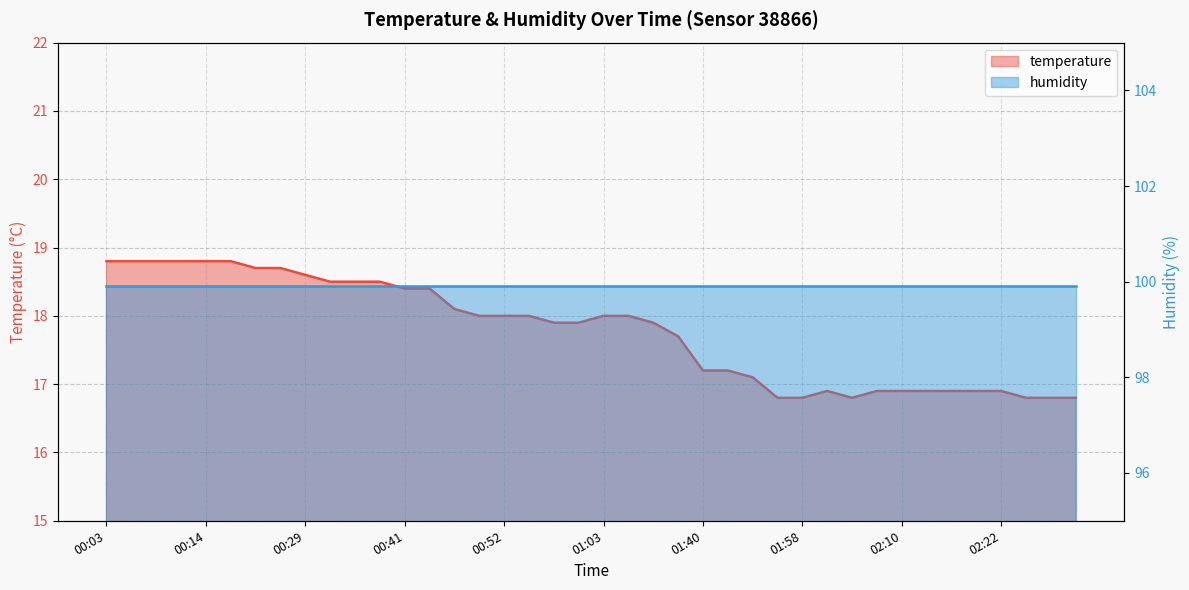

The value at 01:10 is 18.0. True or false?

True